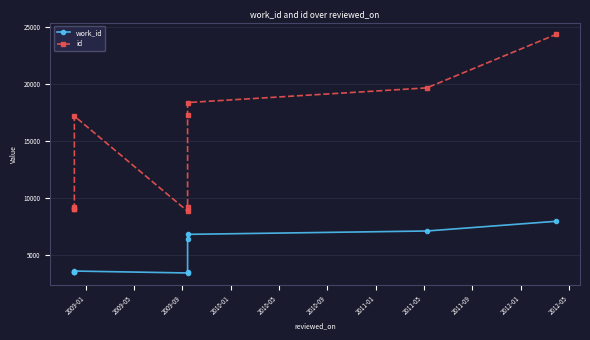

Rank the series by their maximum value, from highest to lowest.

id, work_id